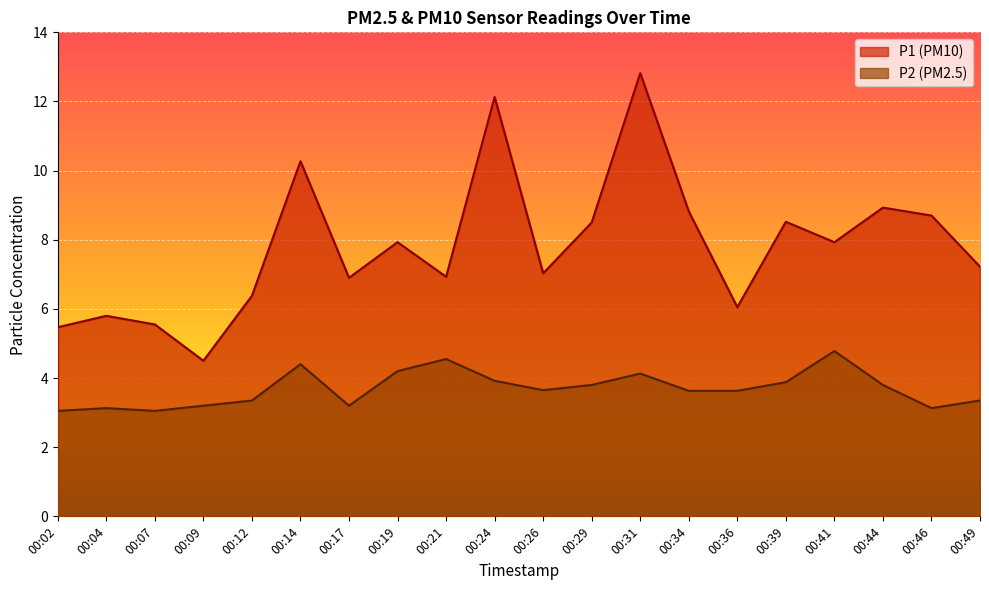

List the series in order of their peak value, highest first.

P1, P2